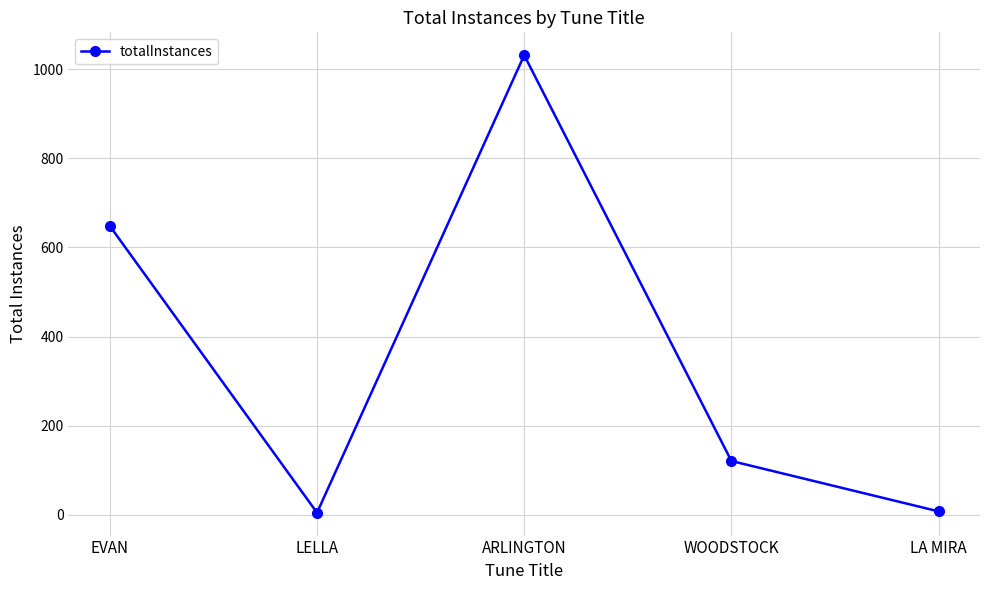

Where is the data nearest to the value 518?

EVAN